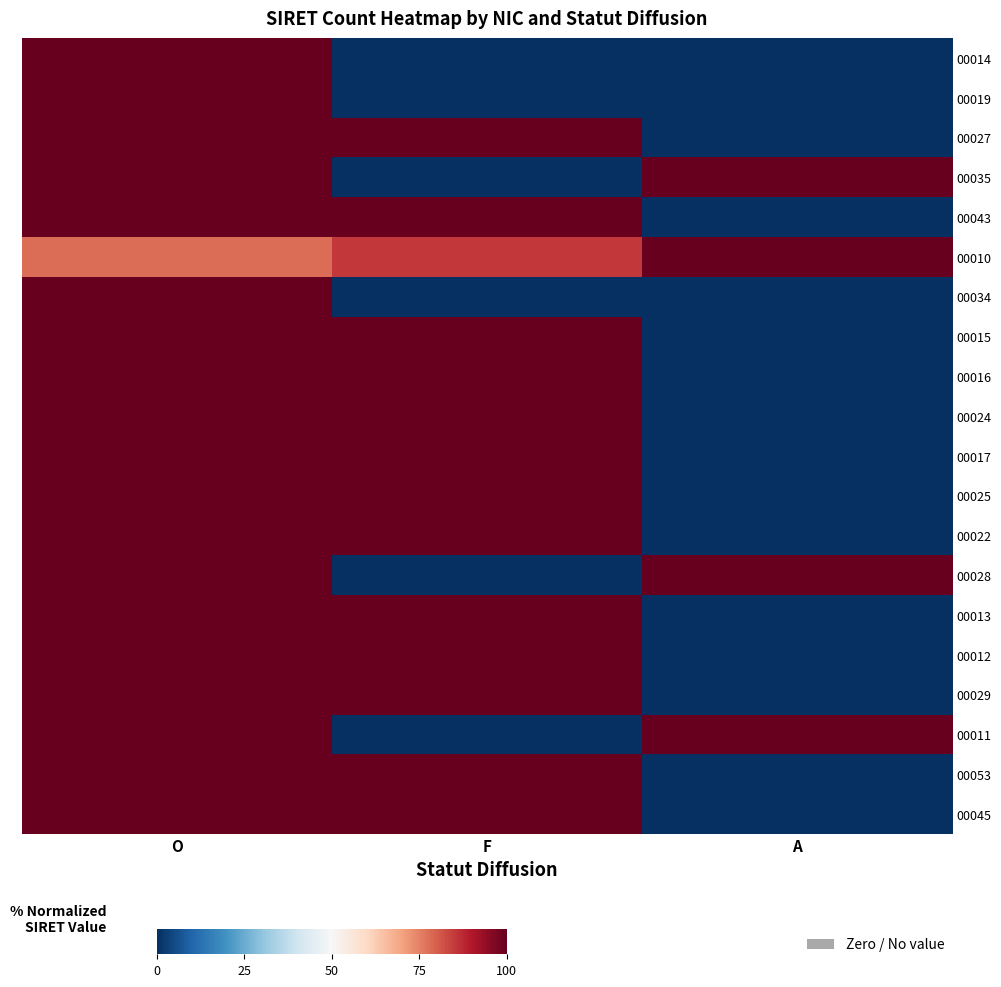

Rank the series by their maximum value, from highest to lowest.

00014, 00019, 00027, 00035, 00043, 00010, 00034, 00015, 00016, 00024, 00017, 00025, 00022, 00028, 00013, 00012, 00029, 00011, 00053, 00045